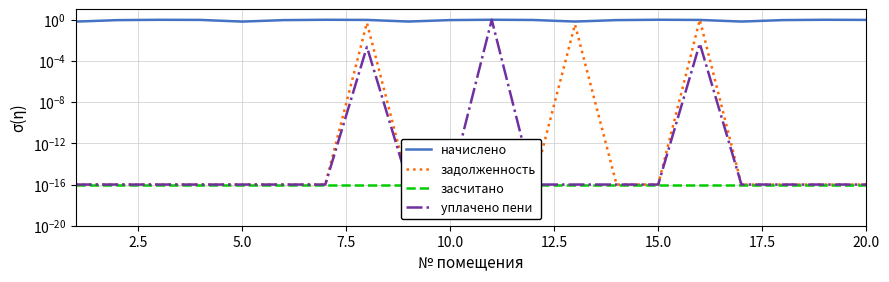

Which series has the largest total across all categories?

начислено